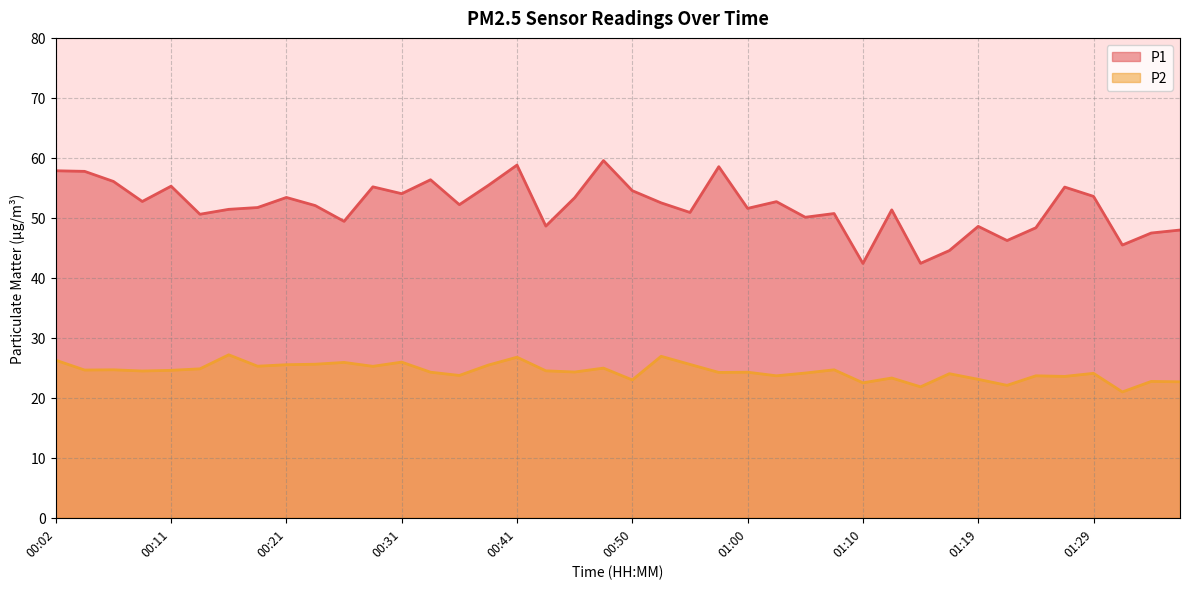

How many values in the P2 series are below 24?

13